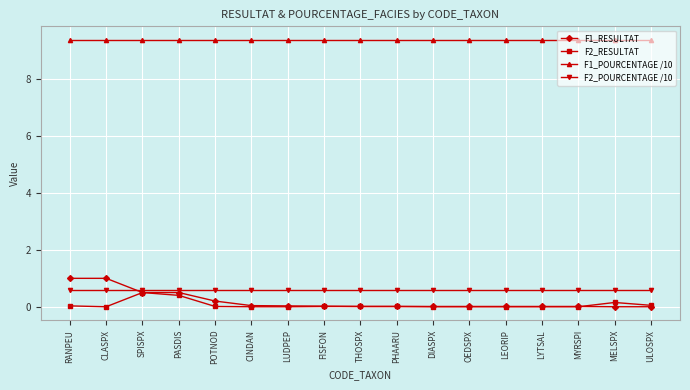

True or false: F2_POURCENTAGE /10 has a value of 0.6 at CINDAN.

True